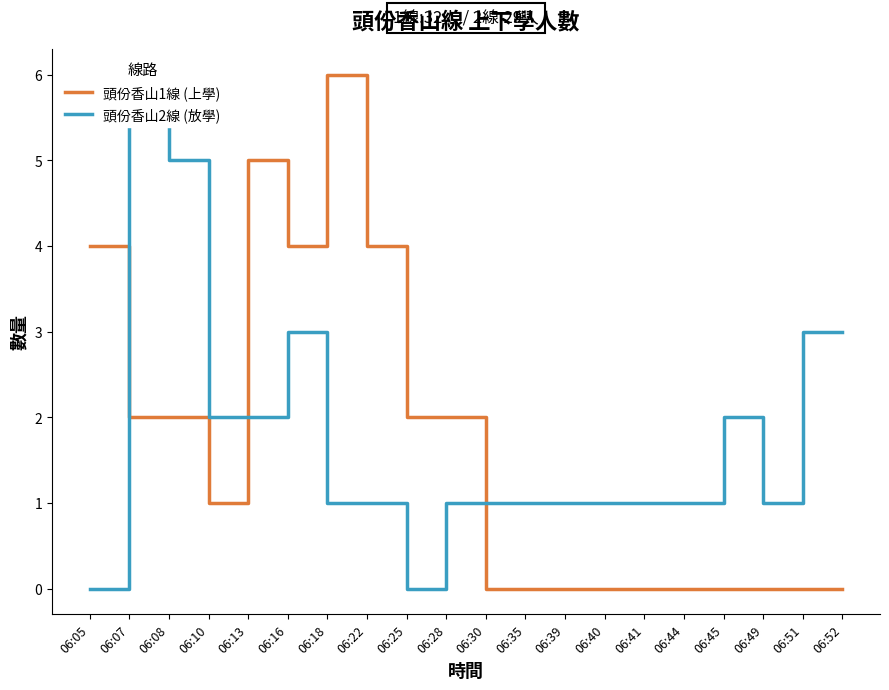

What is the maximum value for 頭份香山2線 (放學)?

6